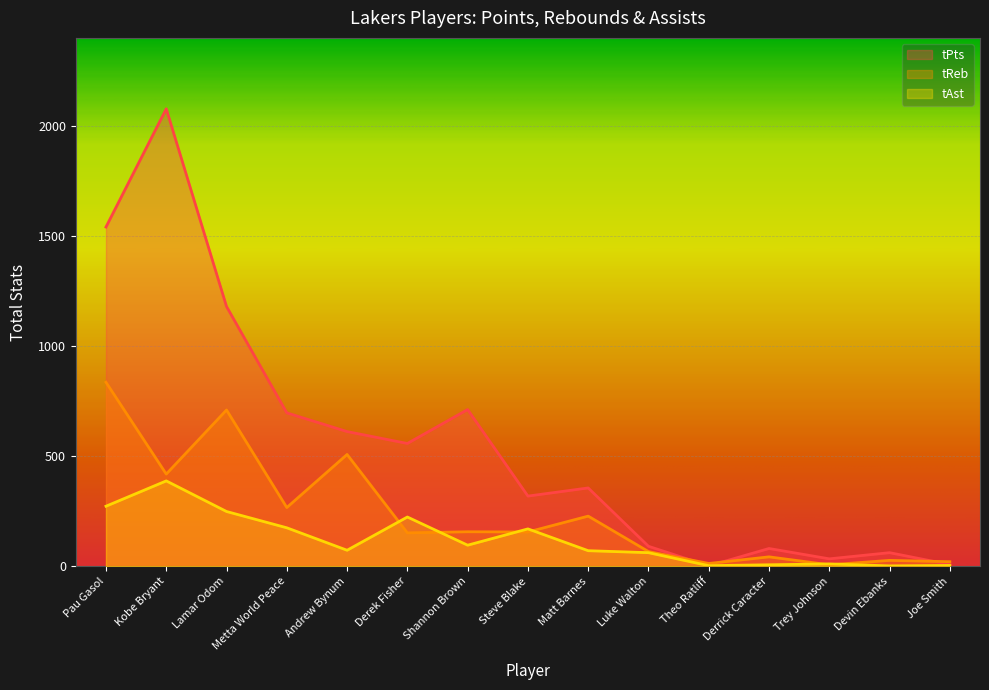

How many data points does each series have?

15